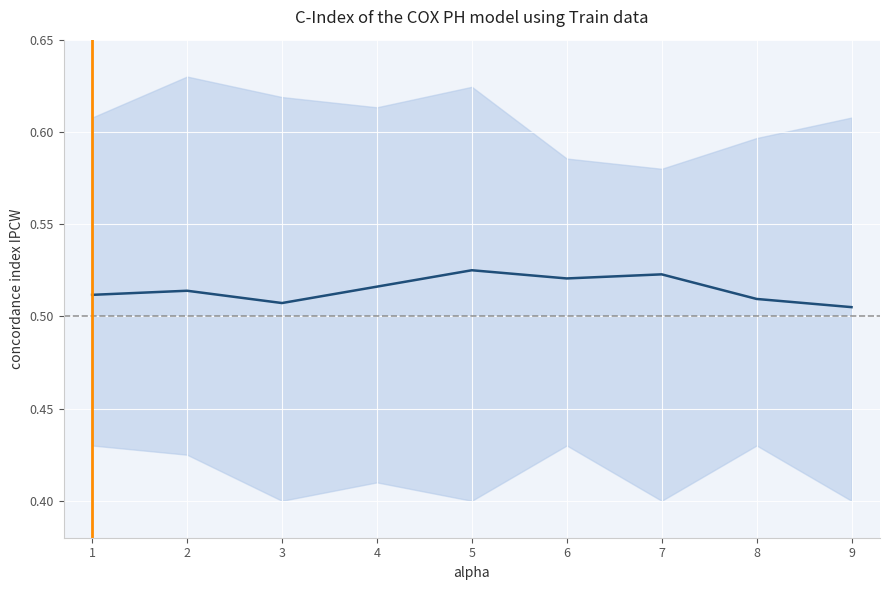

Does the chart display data point markers on the line(s)?

No